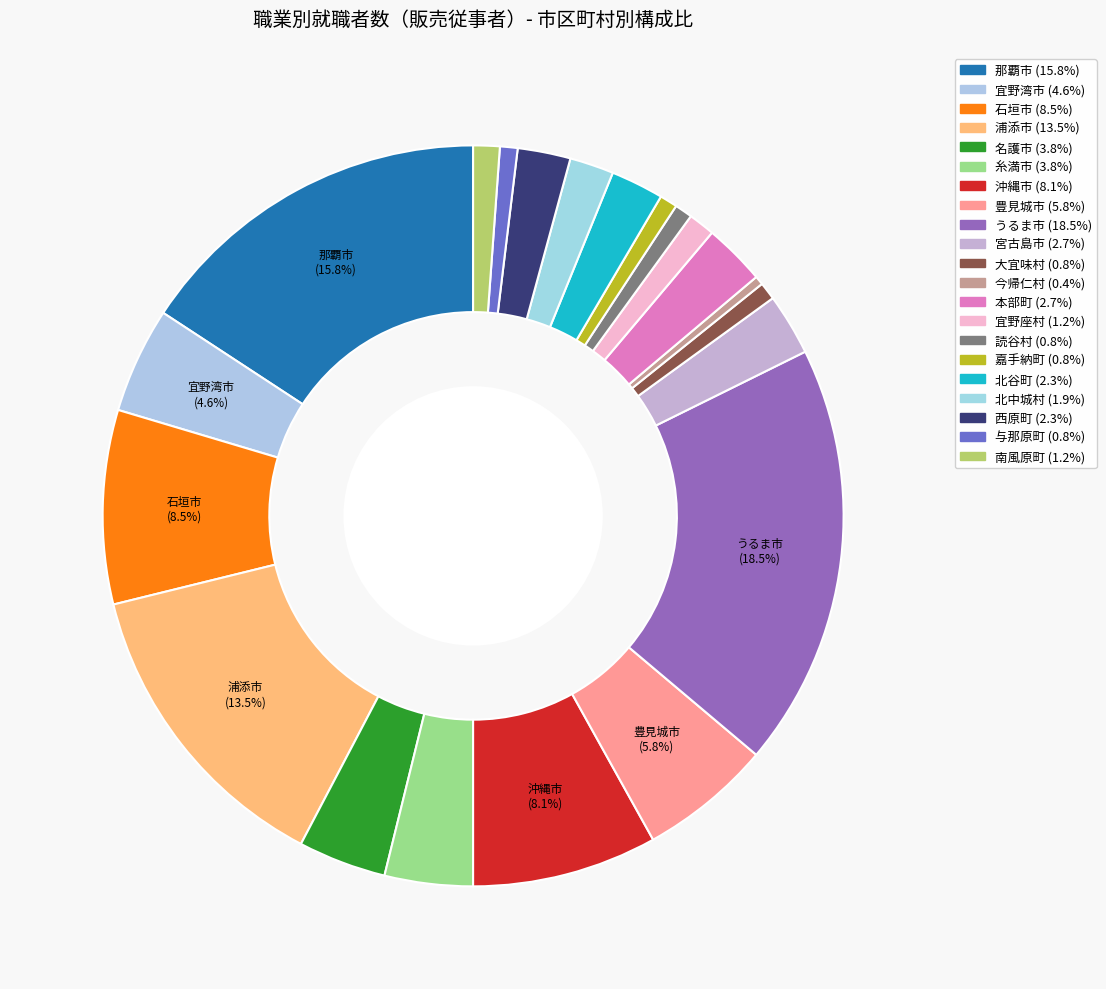

Count the number of slices in the pie.

21